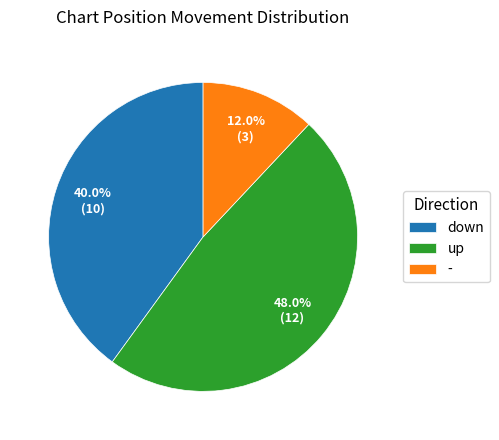

What is the smallest slice in the pie chart?

-